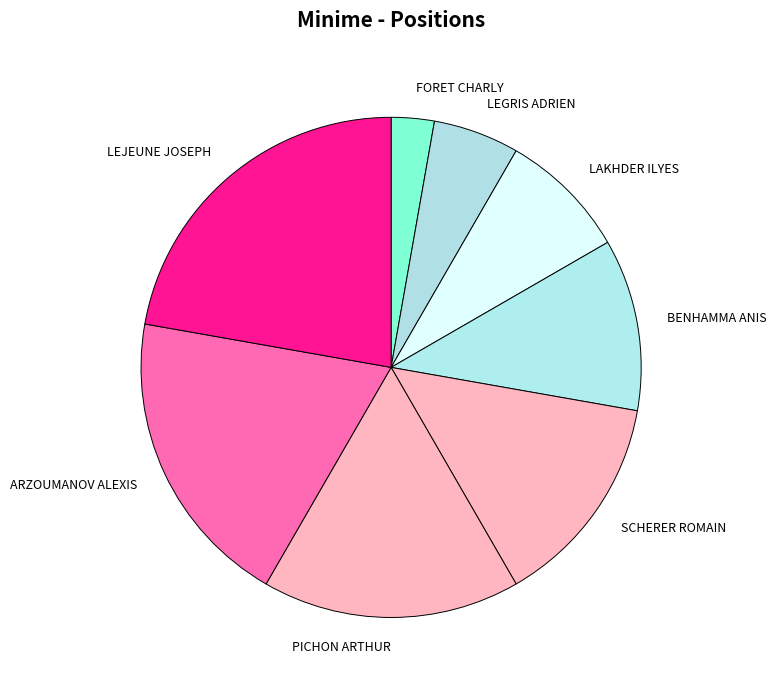

Is it true that FORET CHARLY is 3% of the pie?

True